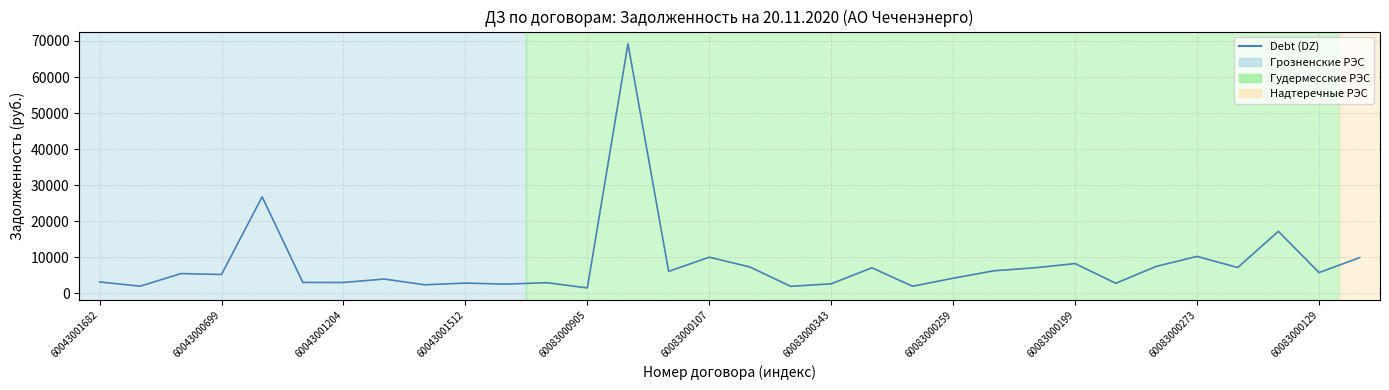

What is the maximum value shown in the chart?

69226.5